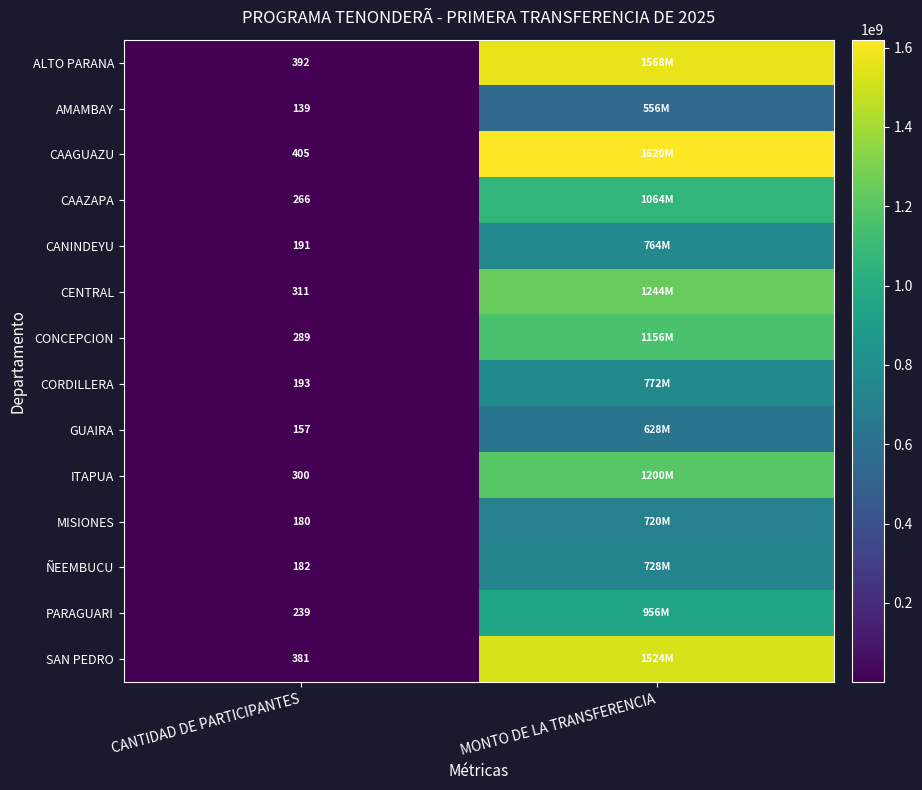

True or false: CAAZAPA has a value of 446 at CANTIDAD DE PARTICIPANTES.

False